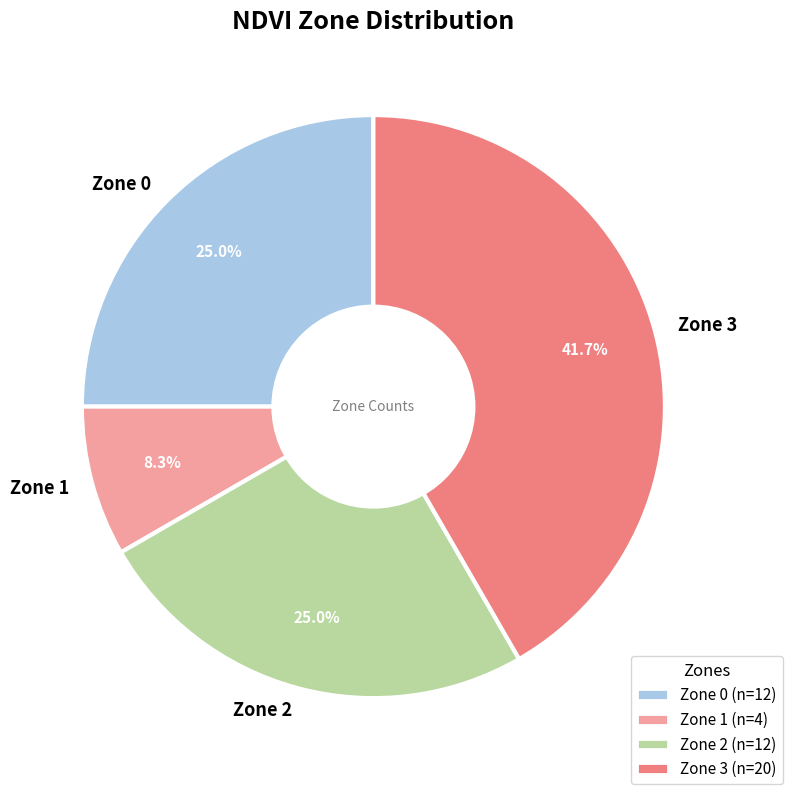

What percentage is the Zone 2 slice, to the nearest percent?

25%